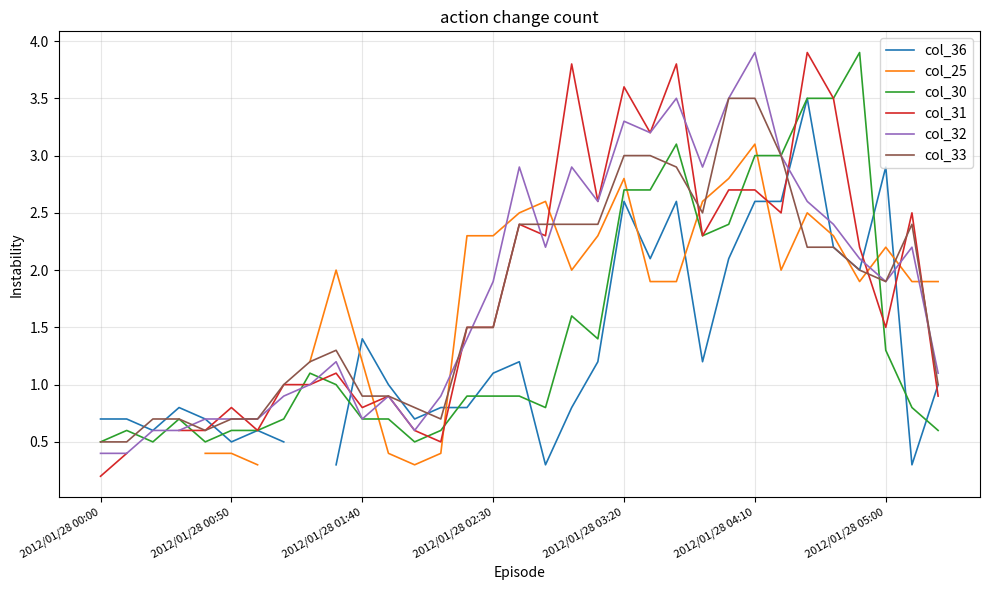

What is the value of the col_32 point at the 29th from the left?

2.4